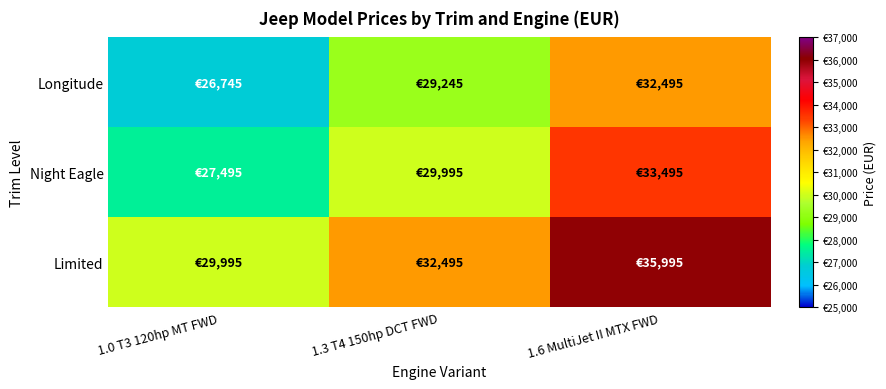

Reading right to left, what are all the values shown in this chart?

Longitude: 1.6 MultiJet II MTX FWD=32495	1.3 T4 150hp DCT FWD=29245	1.0 T3 120hp MT FWD=26745
Night Eagle: 1.6 MultiJet II MTX FWD=33495	1.3 T4 150hp DCT FWD=29995	1.0 T3 120hp MT FWD=27495
Limited: 1.6 MultiJet II MTX FWD=35995	1.3 T4 150hp DCT FWD=32495	1.0 T3 120hp MT FWD=29995